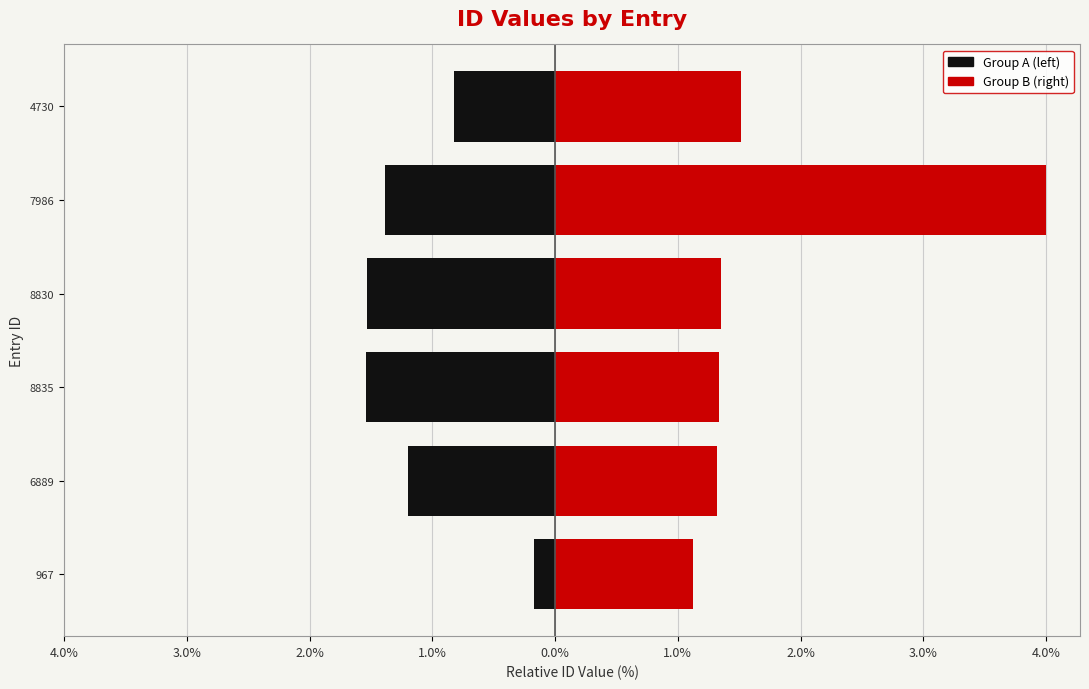

Rank the series at 8830 from lowest to highest value.

Group A (left), Group B (right)